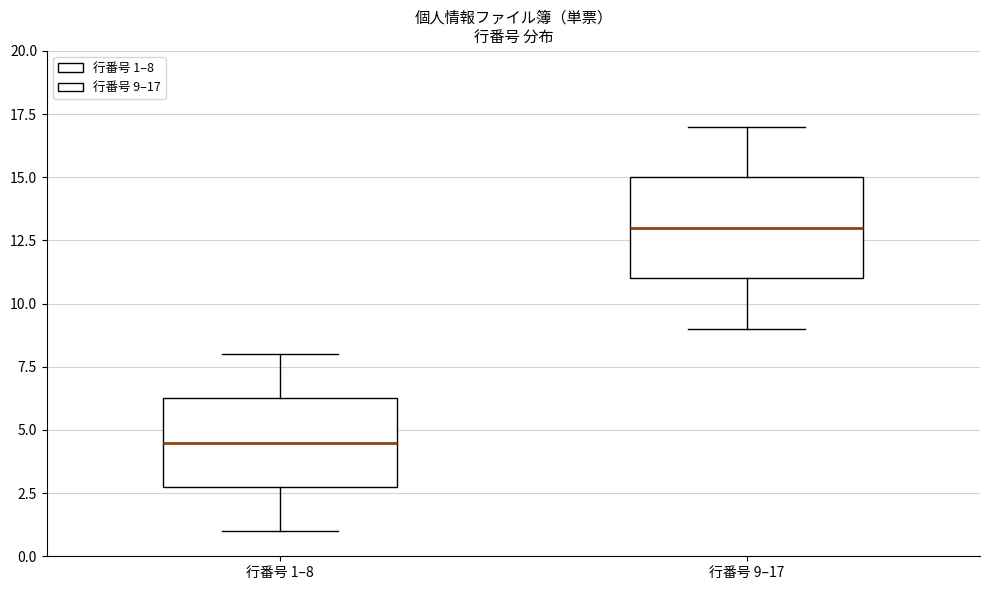

Reading left to right, read every box against the y-axis: the position of its median line, the range the box covers, and the ends of its whiskers. The values are not printed on the chart, so give them approximately, as read against the axis.

行番号 1–8: median 4.5, box 3.0 to 6.5, whiskers 1.0 to 8.0
行番号 9–17: median 13.0, box 11.0 to 15.0, whiskers 9.0 to 17.0